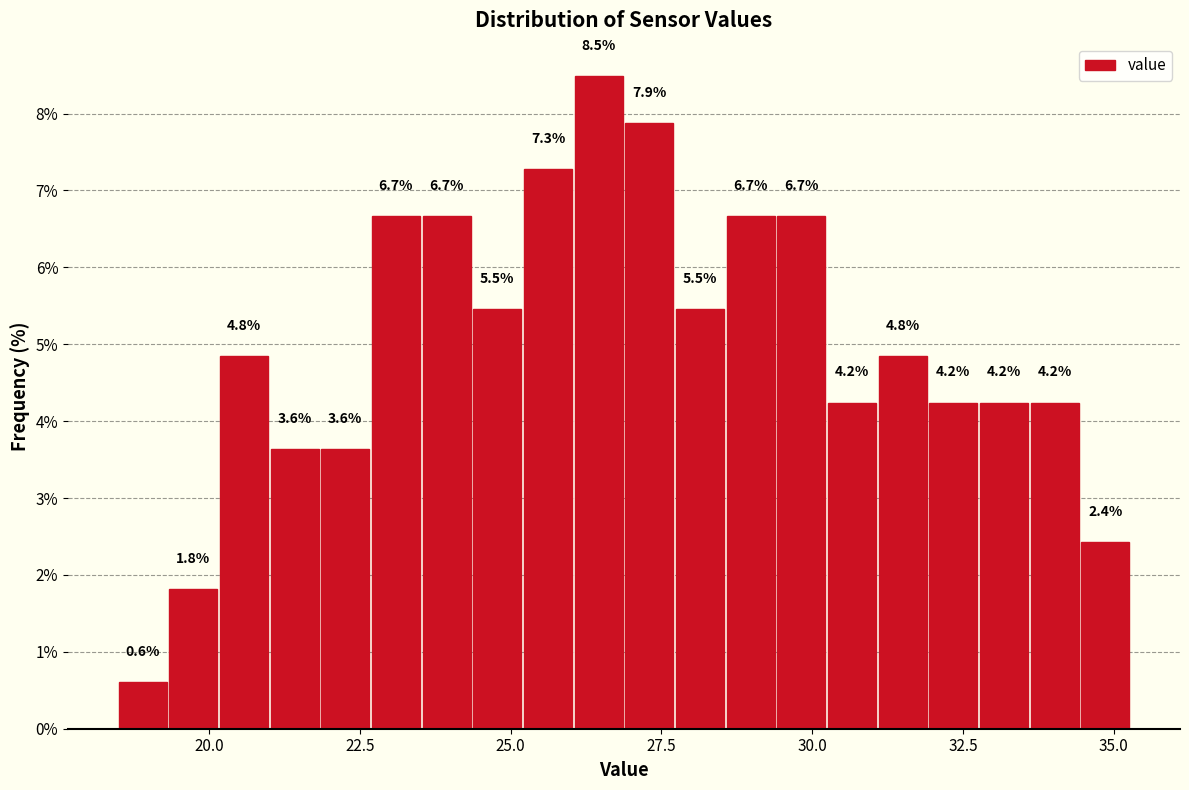

Around what value on the x-axis is the tallest bar? Give the approximate position of its centre, as read against the axis.

26.5